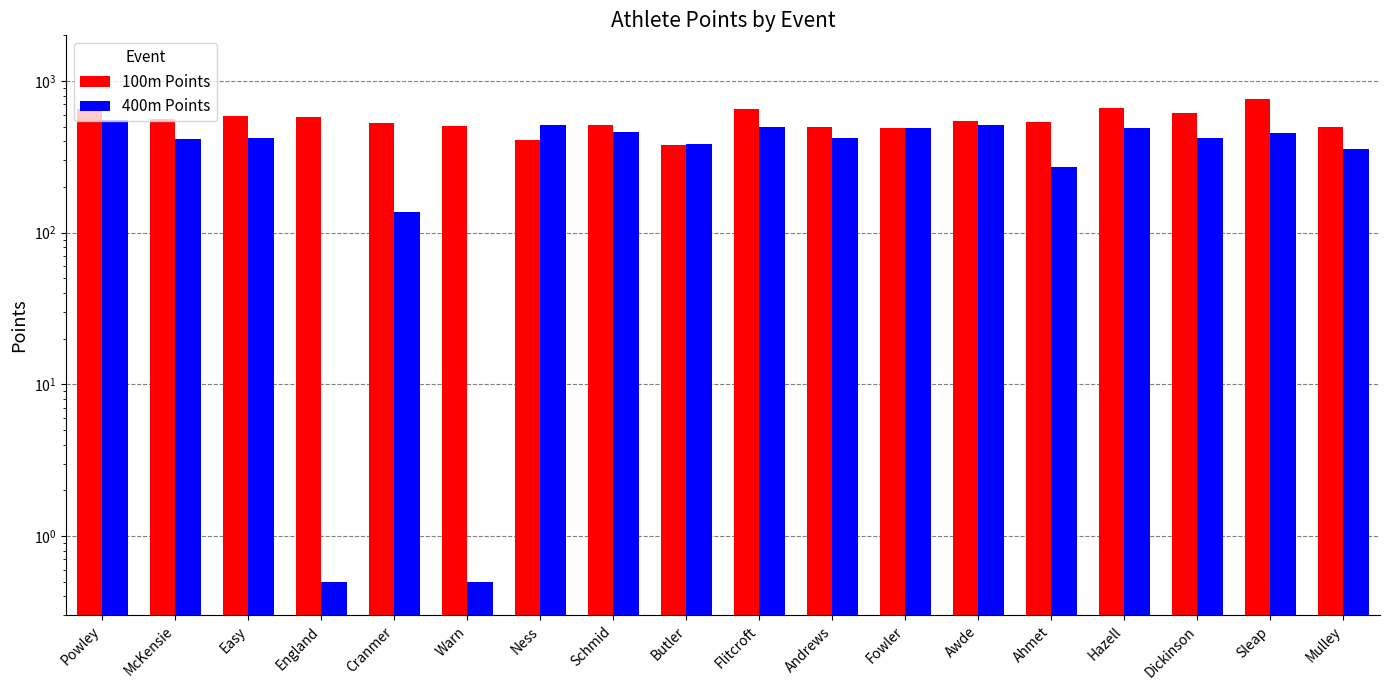

What is the label of the 1st bar from the right?

Mulley